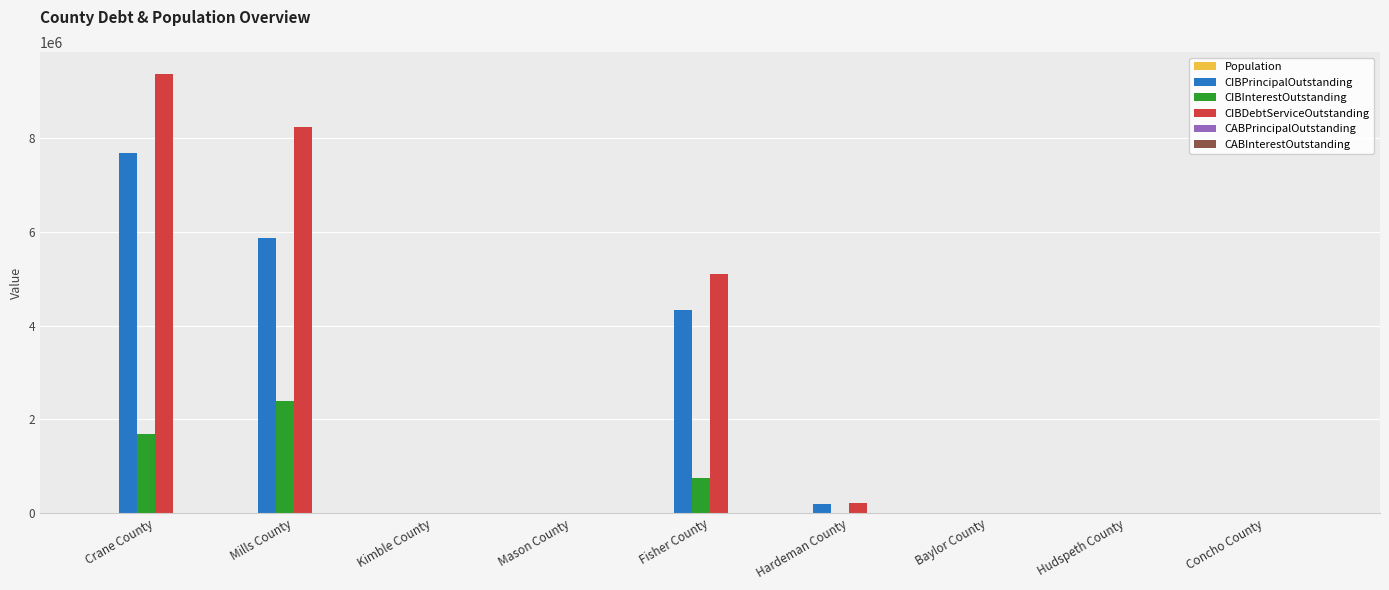

What is the highest value of the CIBPrincipalOutstanding series?

7685000.0